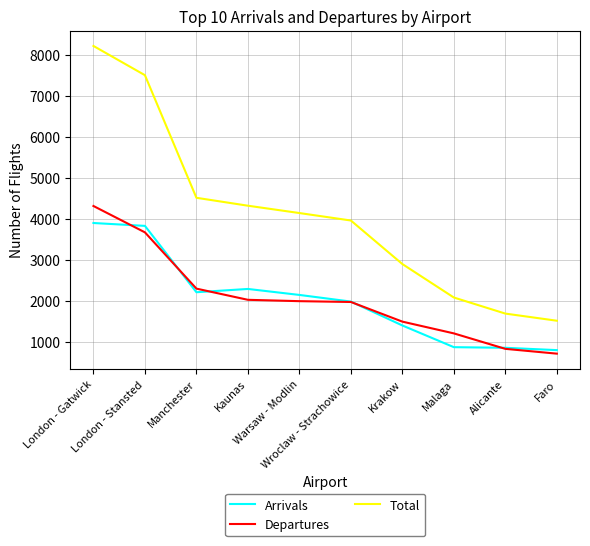

The value of Arrivals at Wroclaw - Strachowice is 1987. True or false?

True